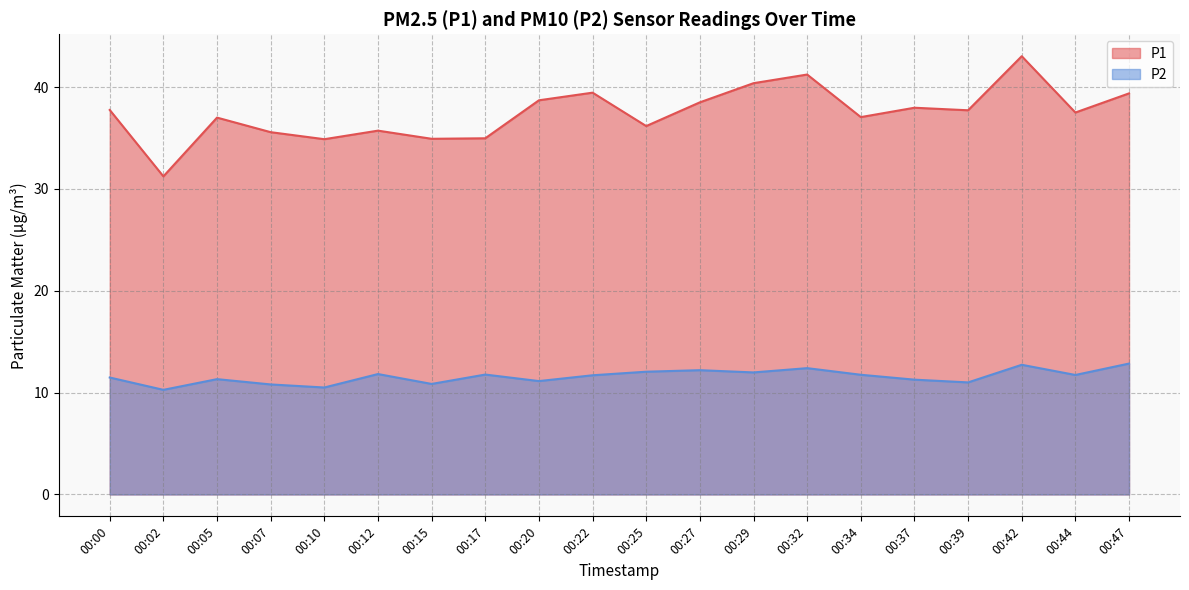

Is the value of P1 at 00:17 greater than the value of P2 at 00:00?

Yes